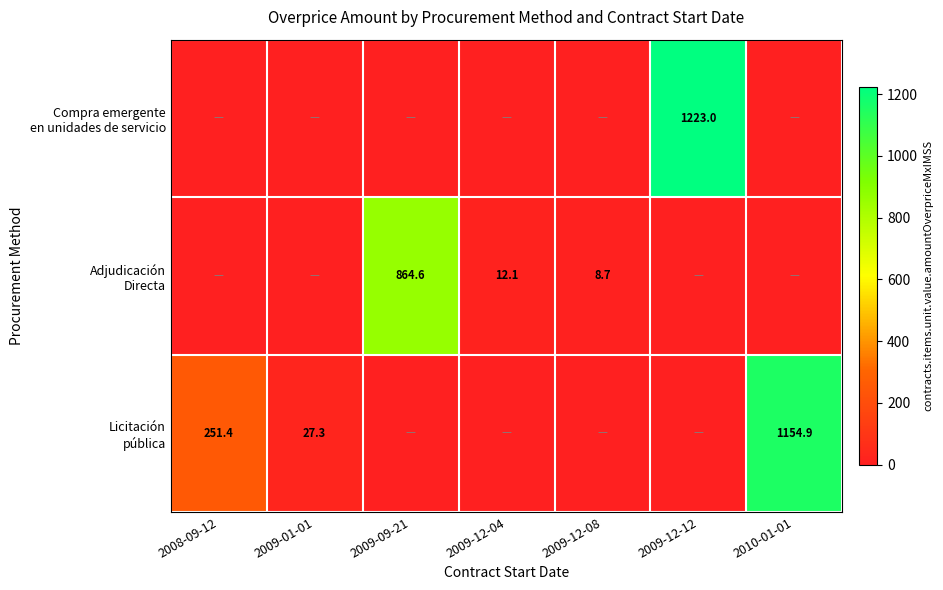

At which label is Adjudicación Directa closest to 432?

2009-12-04